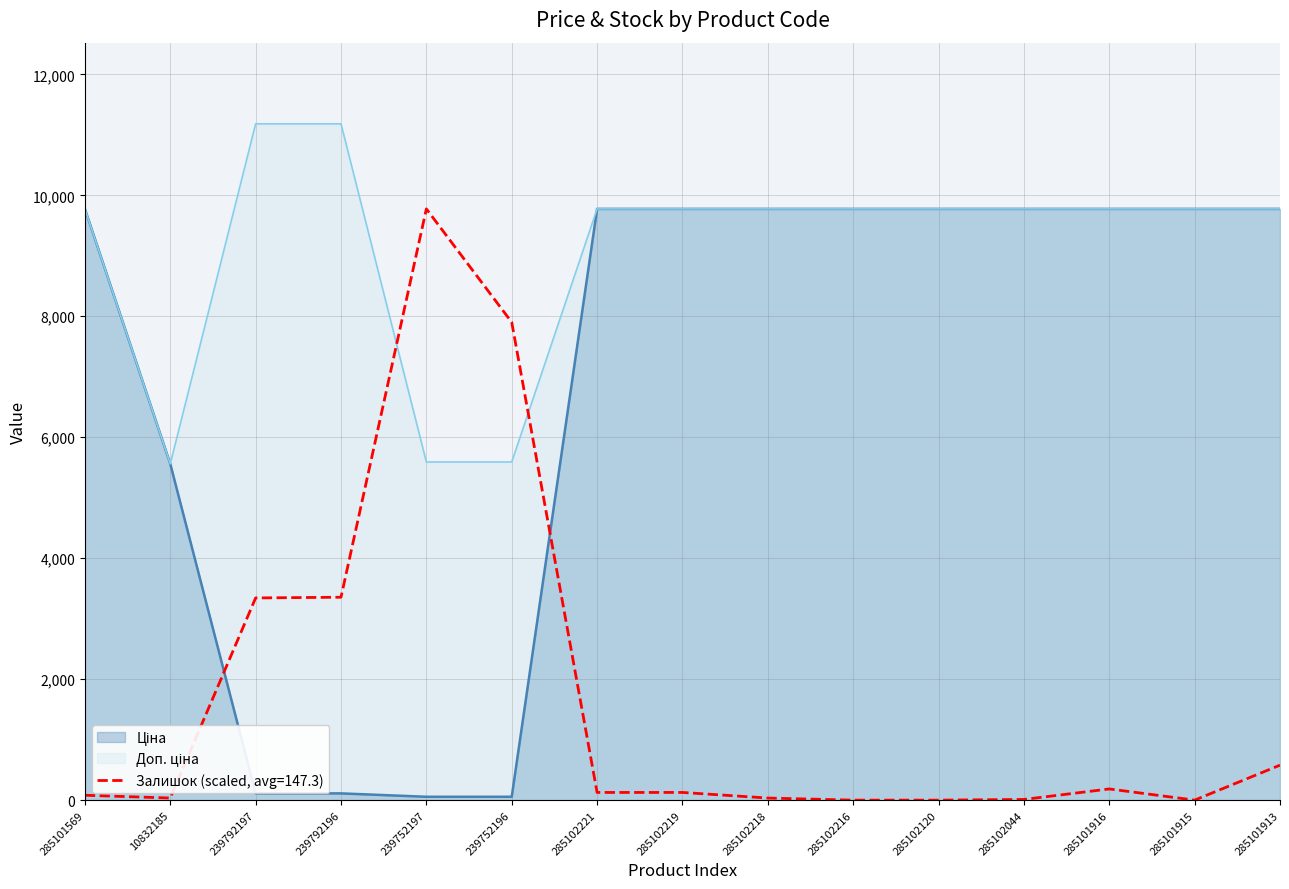

How many intersections are there between Доп. ціна and Залишок?

2